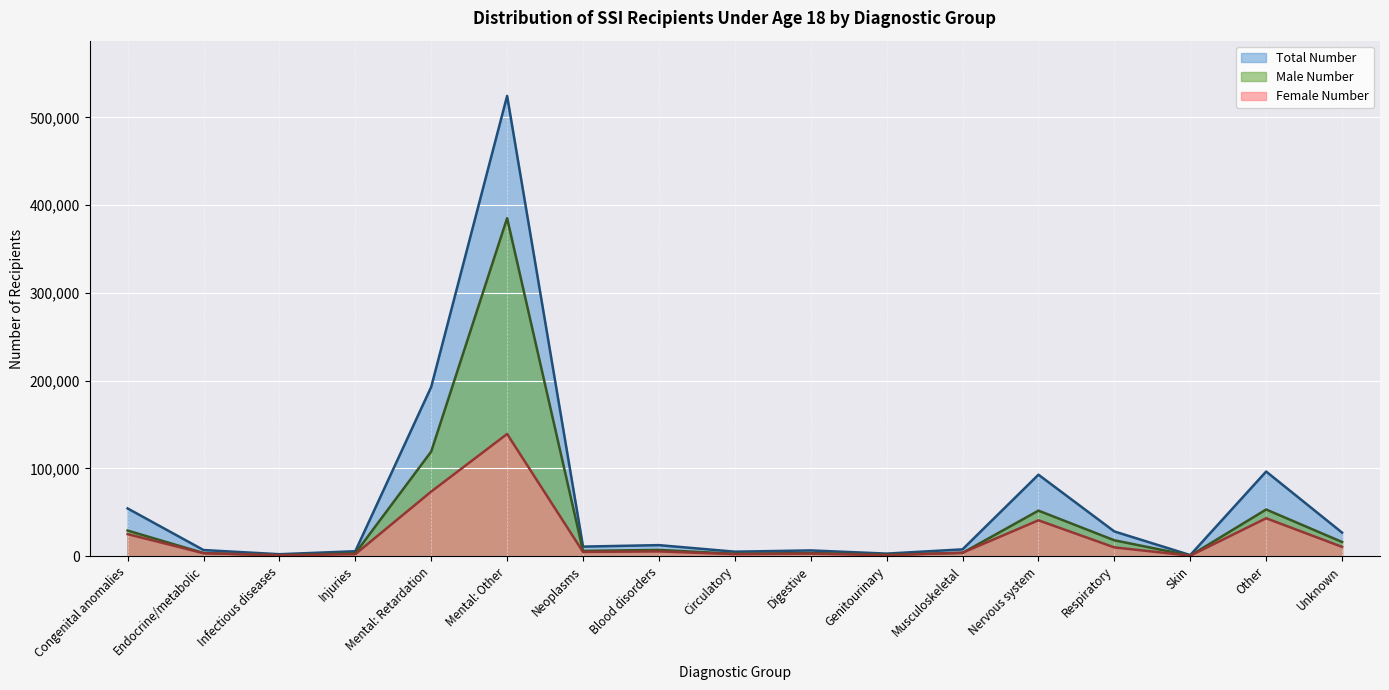

Which category has the highest value across all series?

Mental: Other